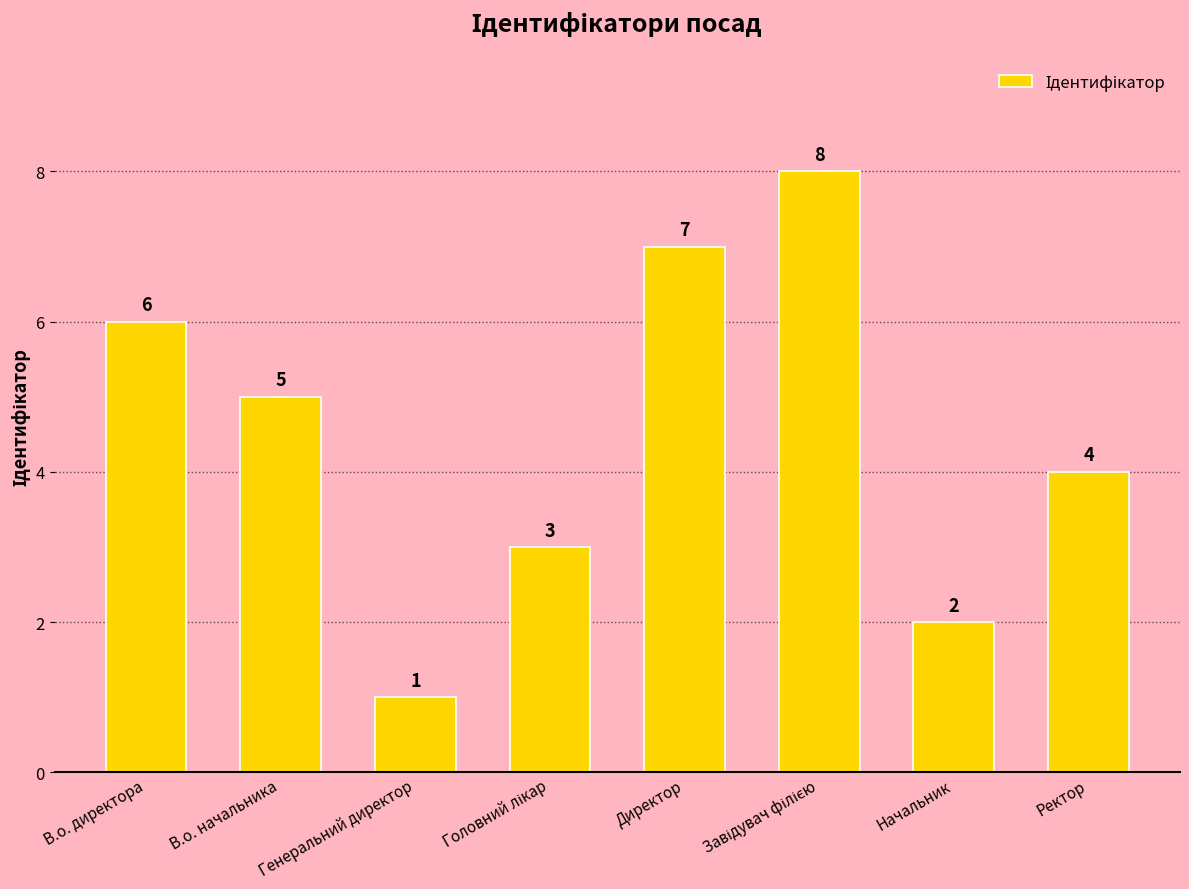

Reading left to right, transcribe all the data shown in this chart.

6	5	1	3	7	8	2	4